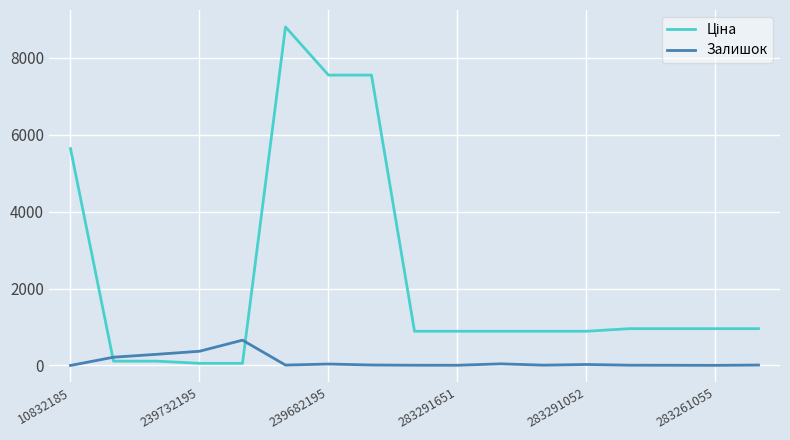

What is the difference between the maximum and minimum values in the Залишок series?

657.0